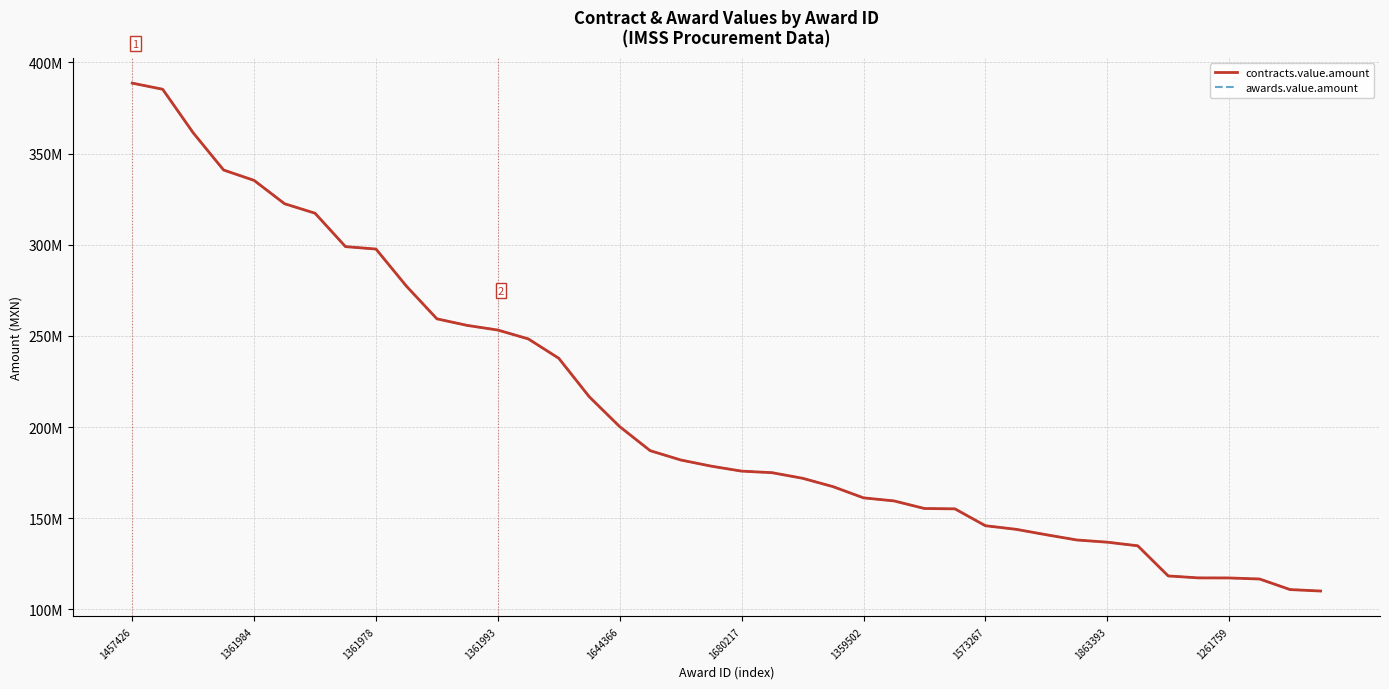

Reading left to right, list all the values displayed in this chart.

contracts.value.amount: 388664425.8	385295094.8	361449102.0	341002942.2	335319529.5	322517444.3	317316162.1	298983978.9	297669033.0	277298704.5	259388518.0	255759571.0	253240074.0	248375607.0	237738771.6	216643112.0	200246834.9	187075200.0	181980293.0	178591280.2	175862069.0	175000000.0	171944258.0	167345909.8	161206896.6	159527331.0	155365585.6	155172413.8	145916083.0	143965517.2	140961208.7	138102156.3	136890000.0	134908285.1	118370183.0	117299719.0	117272821.9	116690956.0	110896440.0	110100721.0
awards.value.amount: 388664425.8	385295094.8	361449102.0	341002942.2	335319529.5	322517444.3	317316162.1	298983978.9	297669033.0	277298704.5	259388518.0	255759571.0	253240074.0	248375607.0	237738771.6	216643112.0	200246834.9	187075200.0	181980293.0	178591280.2	175862069.0	175000000.0	171944258.0	167345909.8	161206896.6	159527331.0	155365585.6	155172413.8	145916083.0	143965517.2	140961208.7	138102156.3	136890000.0	134908285.1	118370183.0	117299719.0	117272821.9	116690956.0	110896440.0	110100721.0